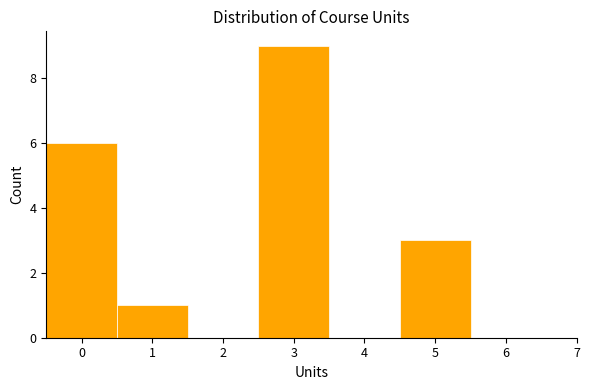

Reading left to right, transcribe this chart: for each bar, give the range it covers on the x-axis and its height. The values are not printed on the chart, so give them approximately, as read against the axis.

-0.5 to 0.5: 6
0.5 to 1.5: 1
1.5 to 2.5: 0
2.5 to 3.5: 9
3.5 to 4.5: 0
4.5 to 5.5: 3
5.5 to 6.5: 0